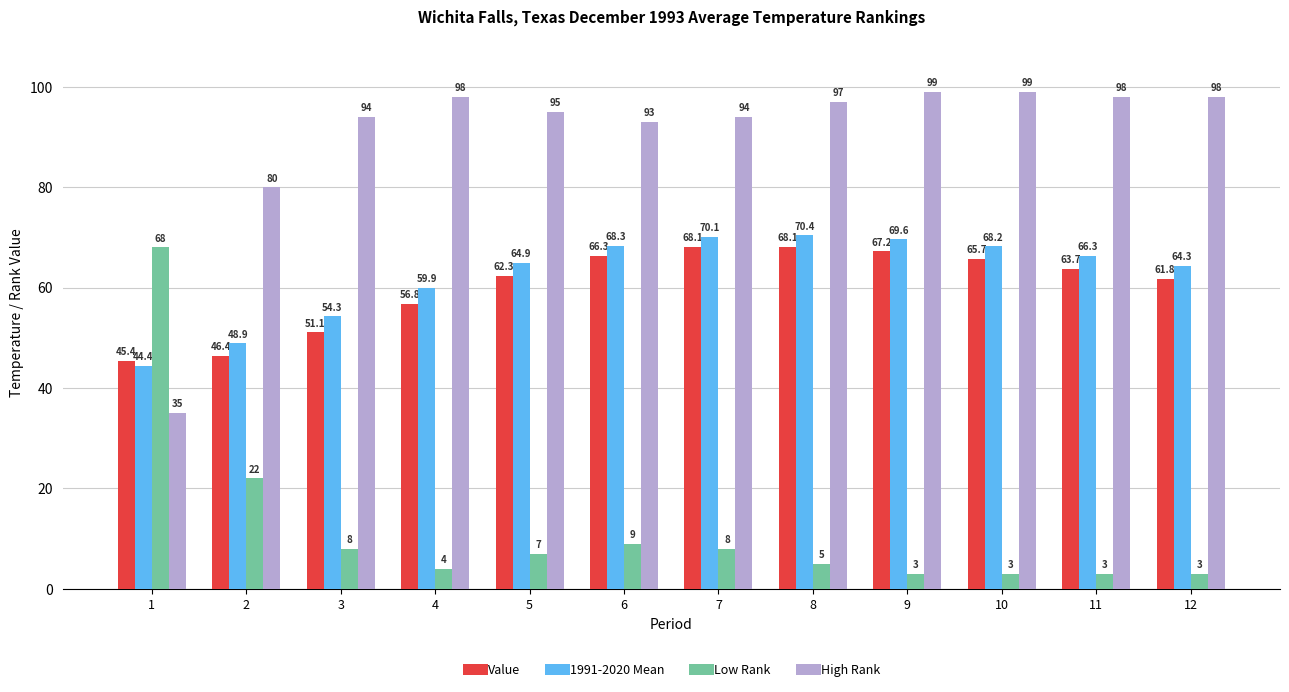

The value of Value at 11 is 86.6. True or false?

False